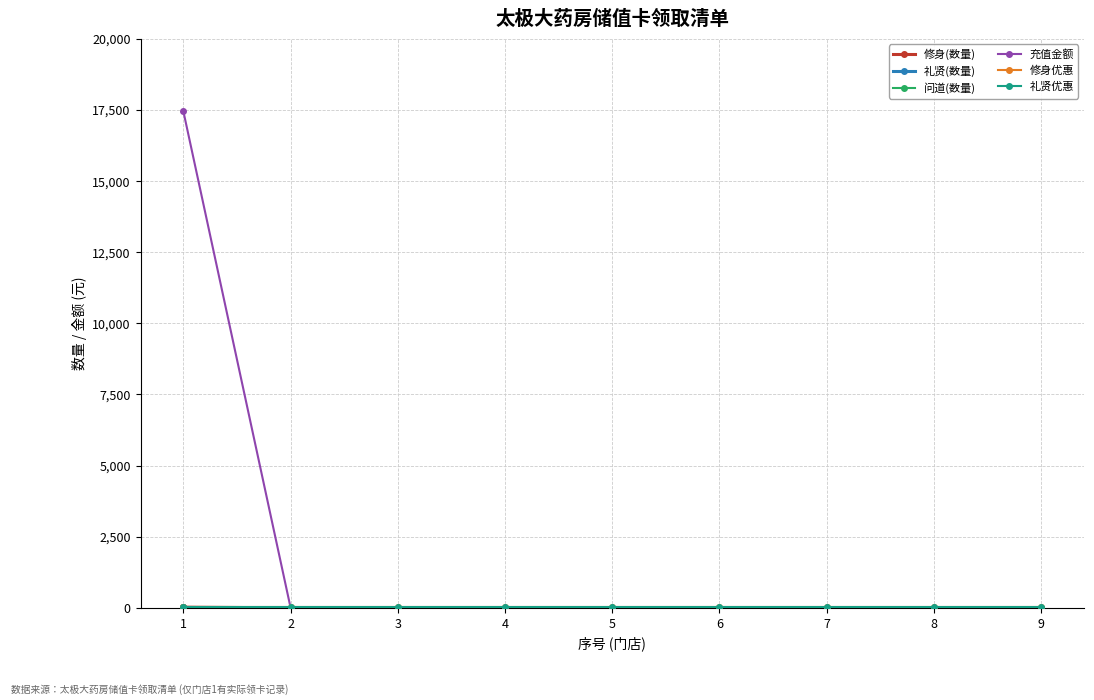

Does the chart have visible grid lines?

Yes